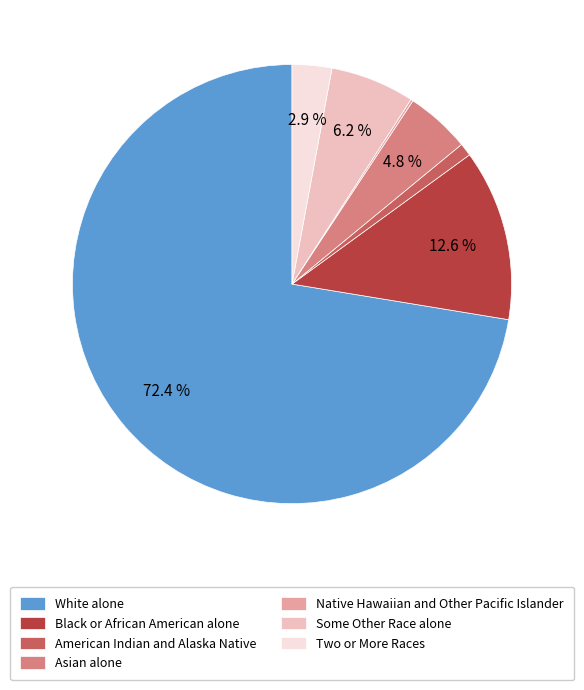

Is there any slice that represents more than half of the pie?

Yes